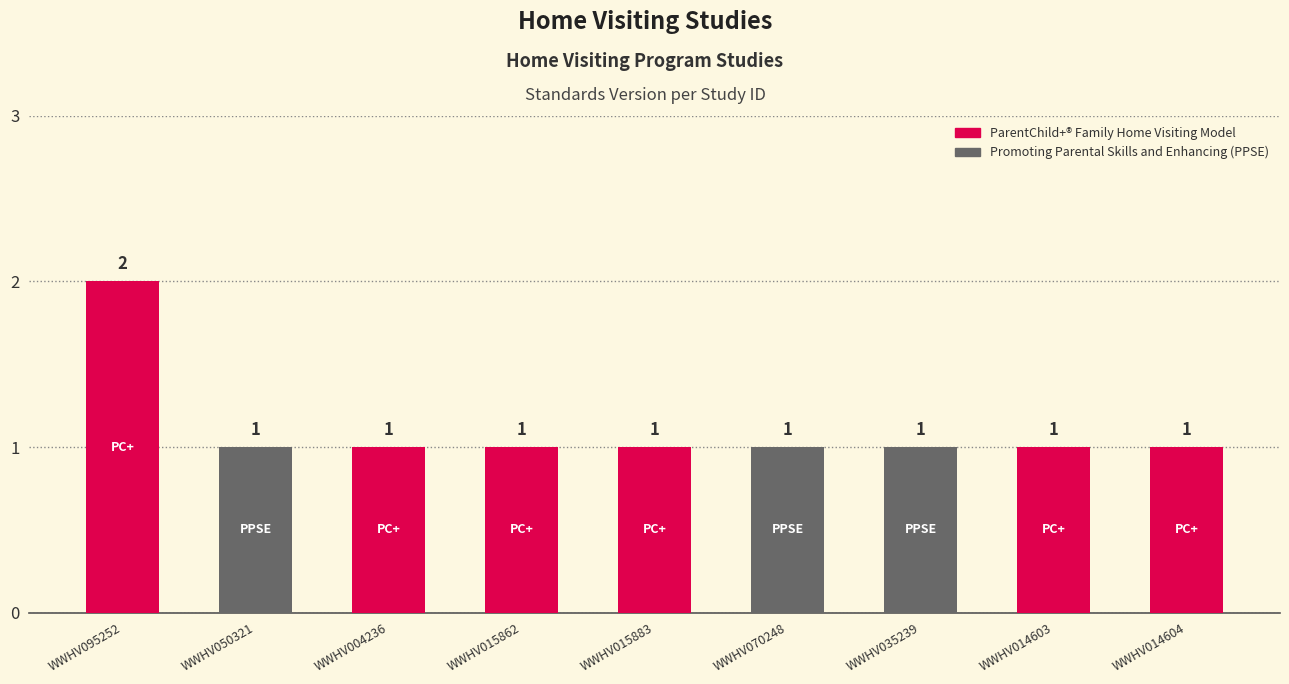

What is the difference between the values at WWHV014603 and WWHV095252?

1